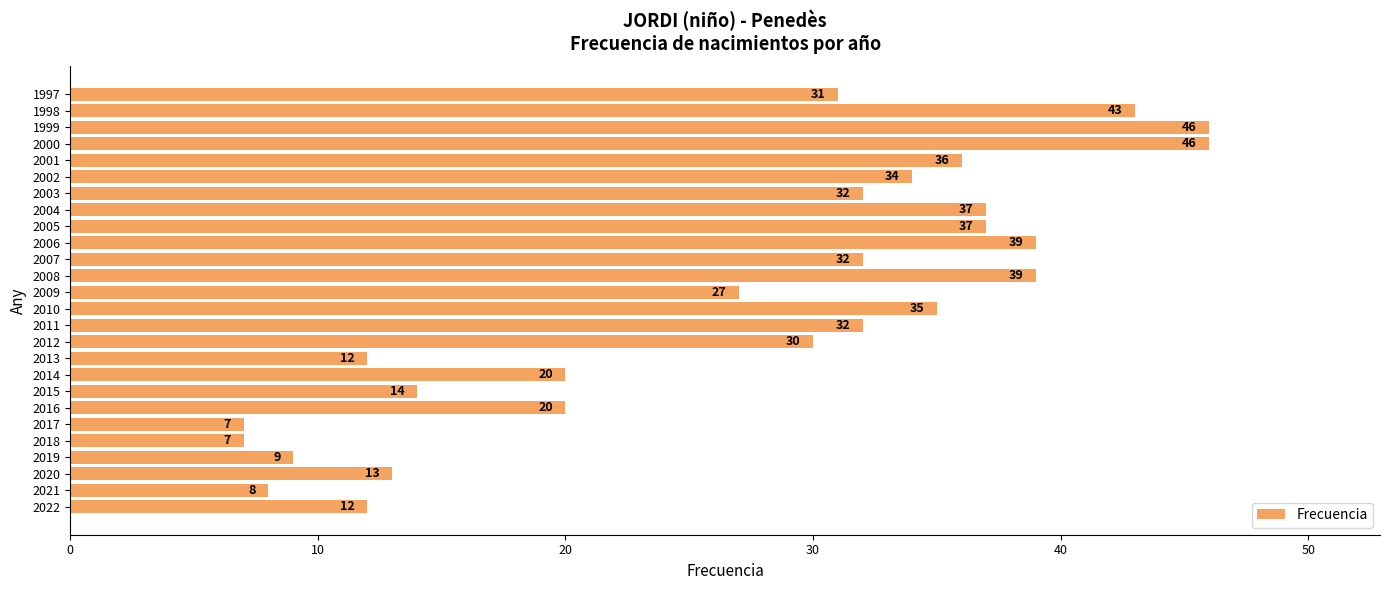

What is the change in value from 2016 to 2005?

+17